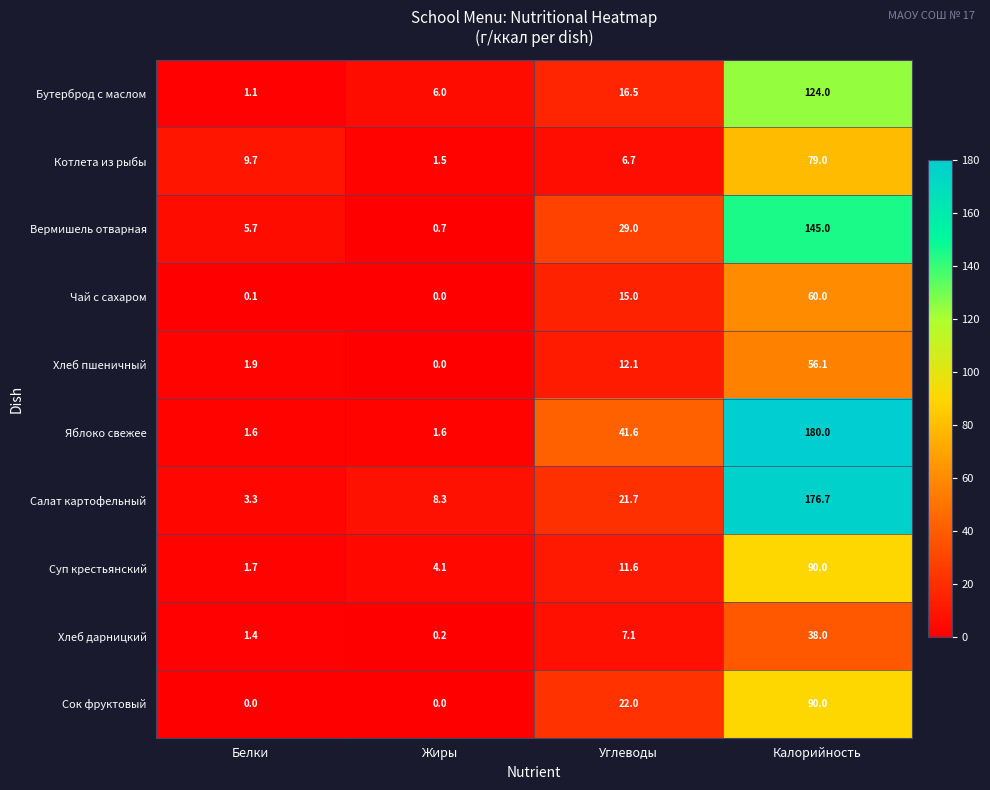

Rank the series at Белки from highest to lowest value.

Котлета из рыбы, Вермишель отварная, Салат картофельный, Хлеб пшеничный, Суп крестьянский, Яблоко свежее, Хлеб дарницкий, Бутерброд с маслом, Чай с сахаром, Сок фруктовый